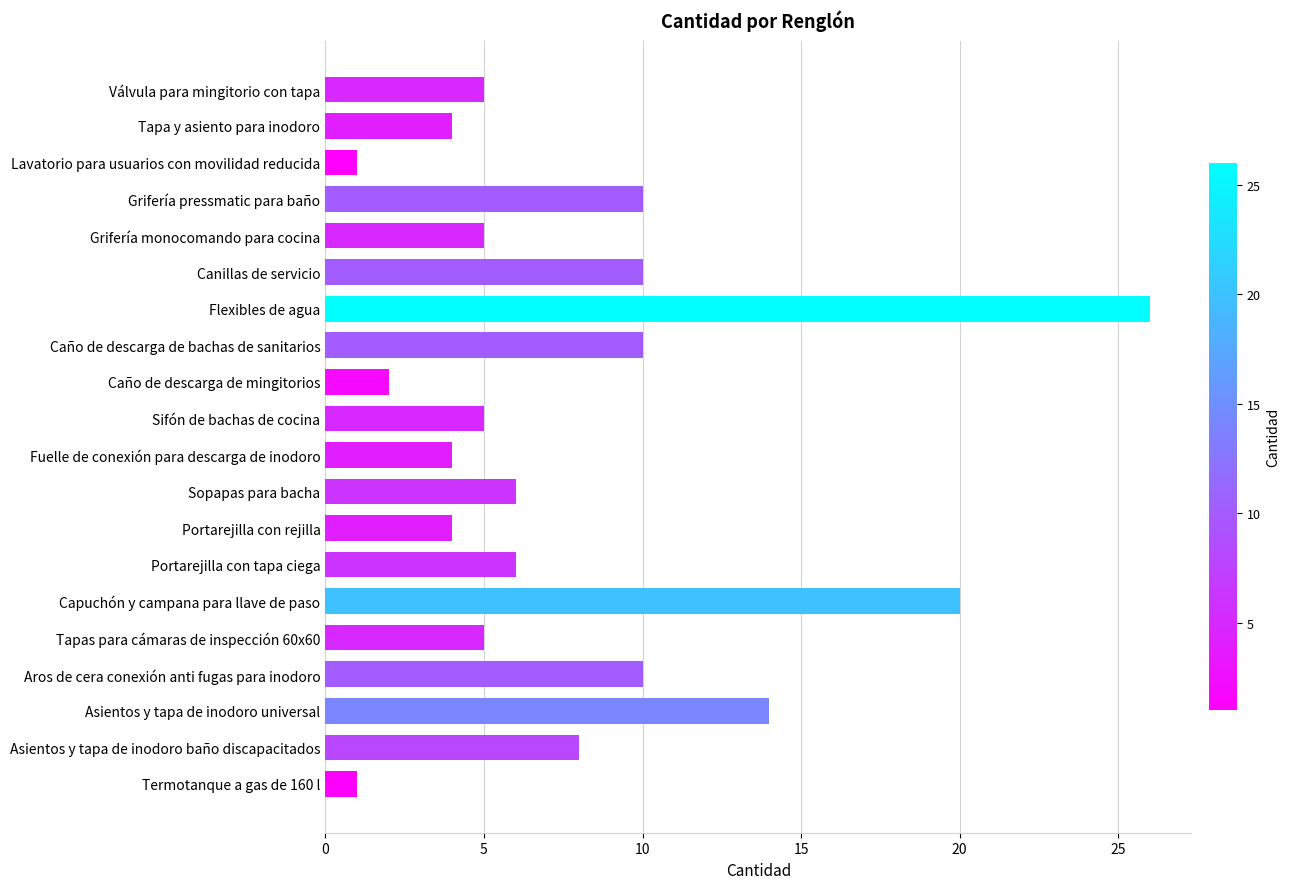

What position from the bottom is Caño de descarga de mingitorios?

12